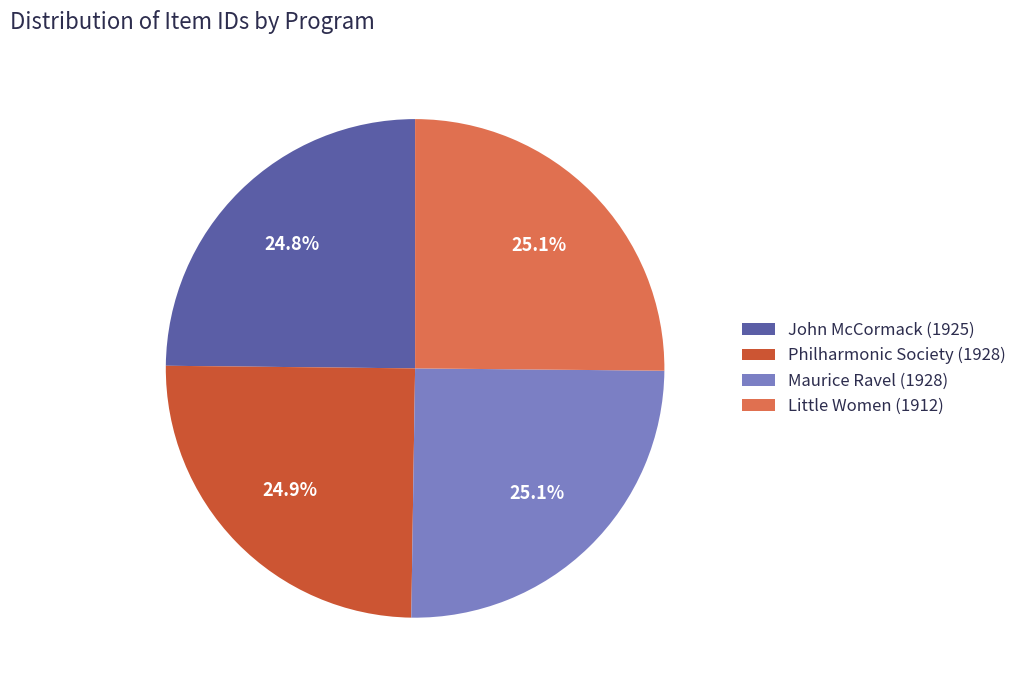

What percentage is NOT represented by Little Women (1912)?

74.9%